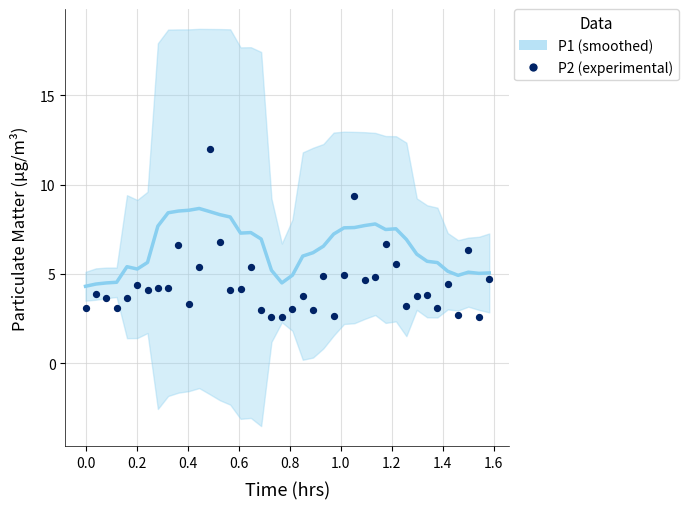

At how many categories does at least one series exceed 6?

23